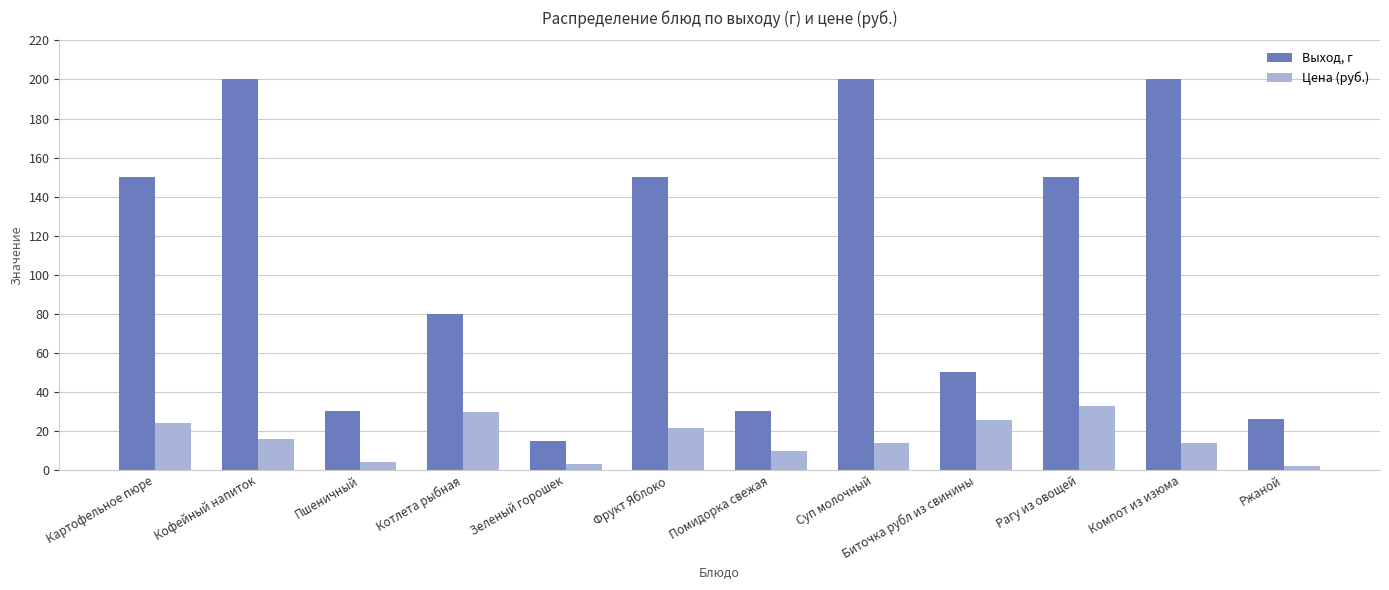

The Выход, г series shows 150.0 at Рагу из овощей. True or false?

True